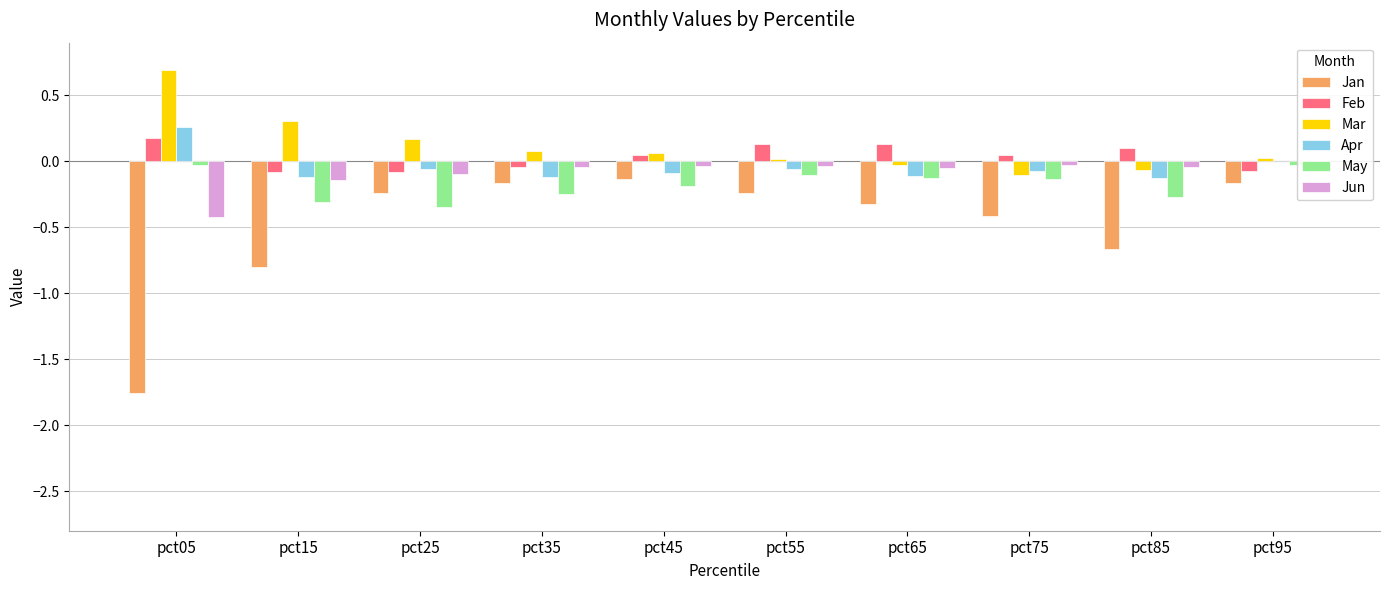

Reading left to right, list all the values displayed in this chart.

Jan: -1.8	-0.8	-0.2	-0.2	-0.1	-0.2	-0.3	-0.4	-0.7	-0.2
Feb: 0.2	-0.1	-0.1	-0.0	0.0	0.1	0.1	0.0	0.1	-0.1
Mar: 0.7	0.3	0.2	0.1	0.1	0.0	-0.0	-0.1	-0.1	0.0
Apr: 0.3	-0.1	-0.1	-0.1	-0.1	-0.1	-0.1	-0.1	-0.1	-0.0
May: -0.0	-0.3	-0.3	-0.2	-0.2	-0.1	-0.1	-0.1	-0.3	-0.0
Jun: -0.4	-0.1	-0.1	-0.0	-0.0	-0.0	-0.1	-0.0	-0.0	-0.0